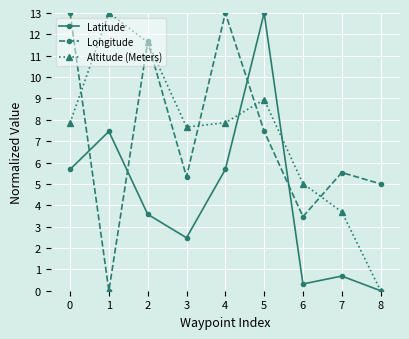

What is the sum of the Latitude values at 1 and 7?

8.1